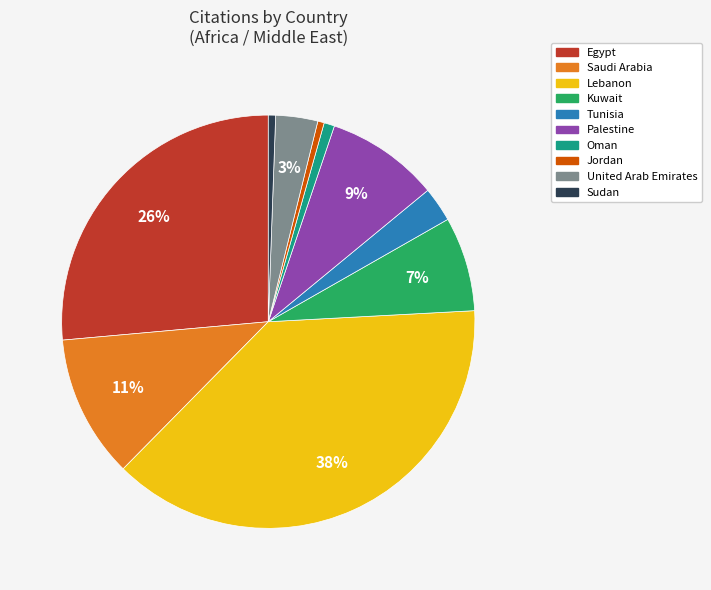

How many slices are in this pie chart?

10